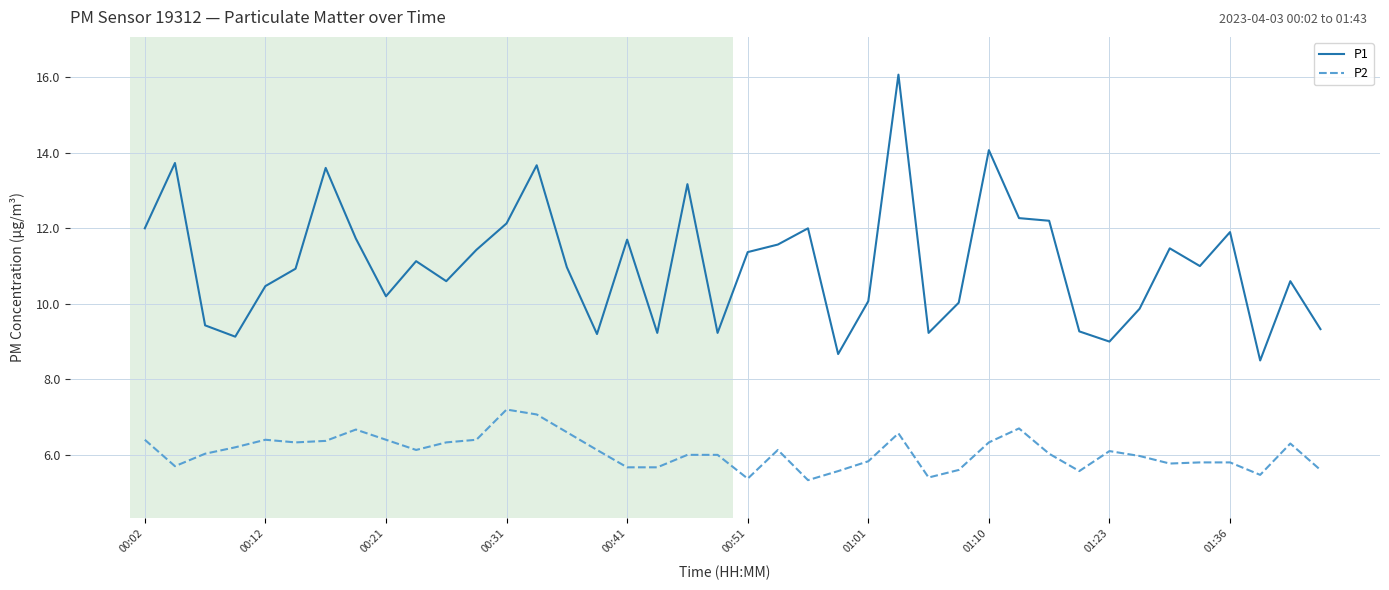

Rank the series by their average value, from highest to lowest.

P1, P2